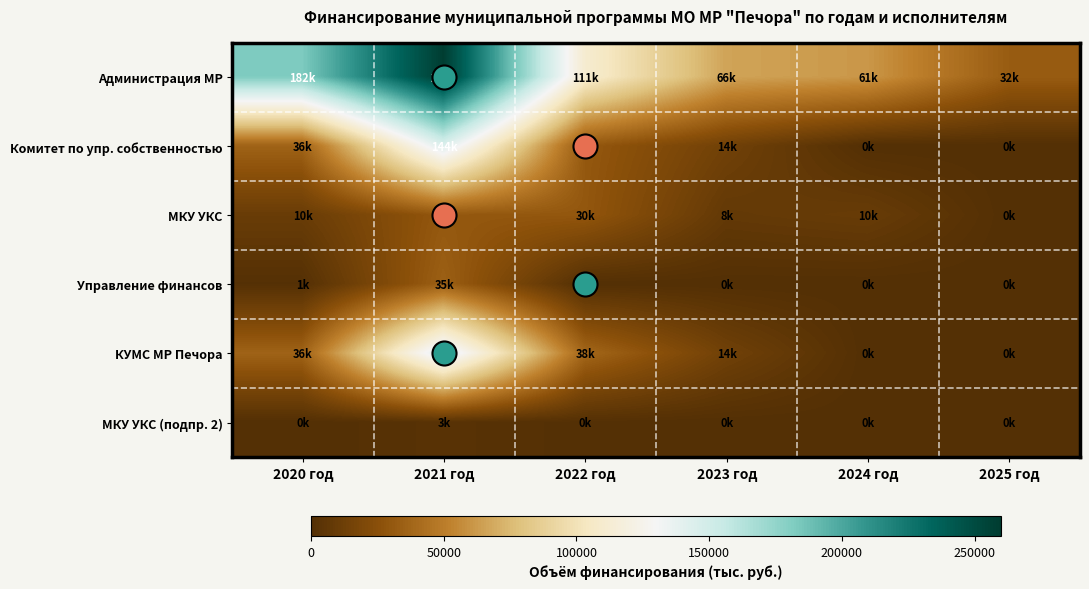

Reading left to right, list all the values displayed in this chart.

Администрация МР: 2020 год=182358.4	2021 год=258702.7	2022 год=111325.0	2023 год=66236.3	2024 год=61229.5	2025 год=32440.8
Комитет по упр. собственностью: 2020 год=36096.5	2021 год=143741.1	2022 год=30681.0	2023 год=13974.3	2024 год=0.0	2025 год=0.0
МКУ УКС: 2020 год=10337.0	2021 год=30176.3	2022 год=29772.2	2023 год=7660.0	2024 год=9800.0	2025 год=0.0
Управление финансов: 2020 год=792.6	2021 год=34572.6	2022 год=0.0	2023 год=0.0	2024 год=0.0	2025 год=0.0
КУМС МР Печора: 2020 год=36096.5	2021 год=143591.1	2022 год=38339.8	2023 год=13974.3	2024 год=0.0	2025 год=0.0
МКУ УКС (подпр. 2): 2020 год=0.0	2021 год=2506.4	2022 год=420.0	2023 год=0.0	2024 год=0.0	2025 год=0.0